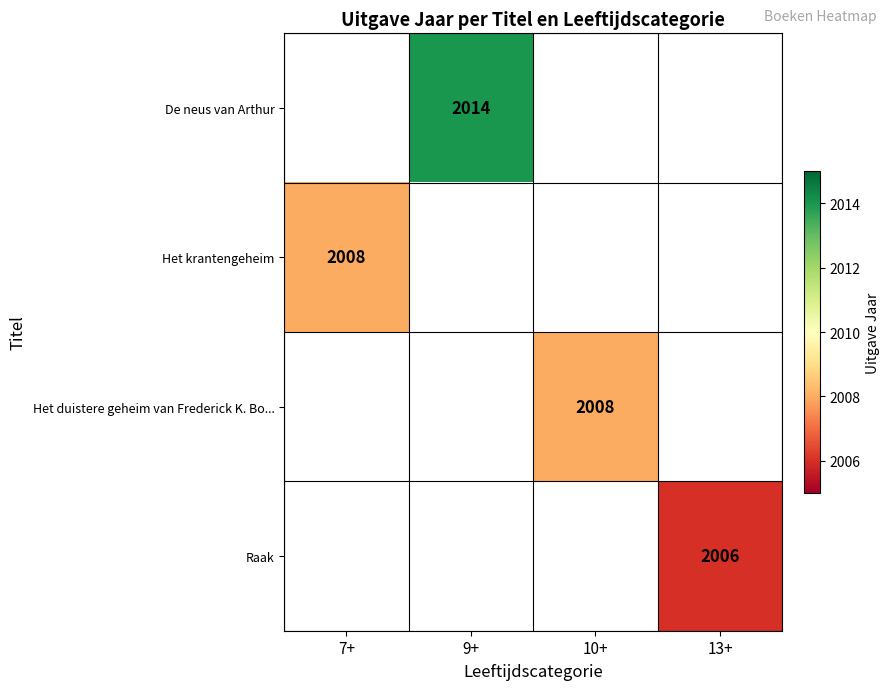

The value of De neus van Arthur at 9+ is 2622. True or false?

False